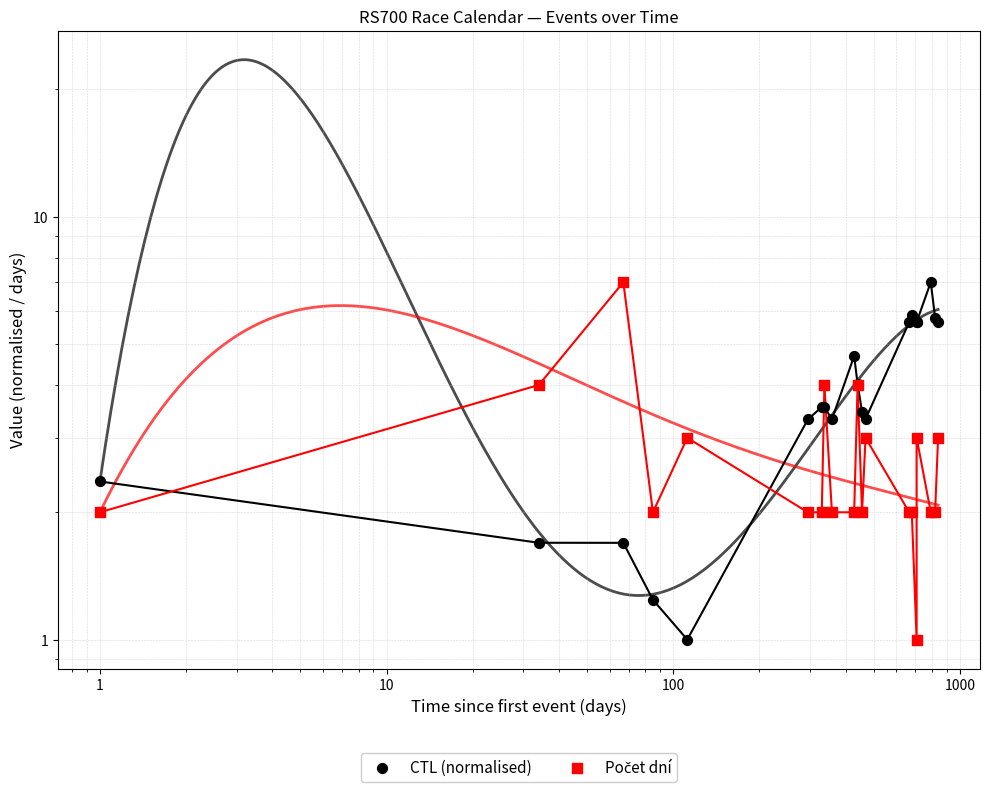

At how many categories does at least one series exceed 3?

17